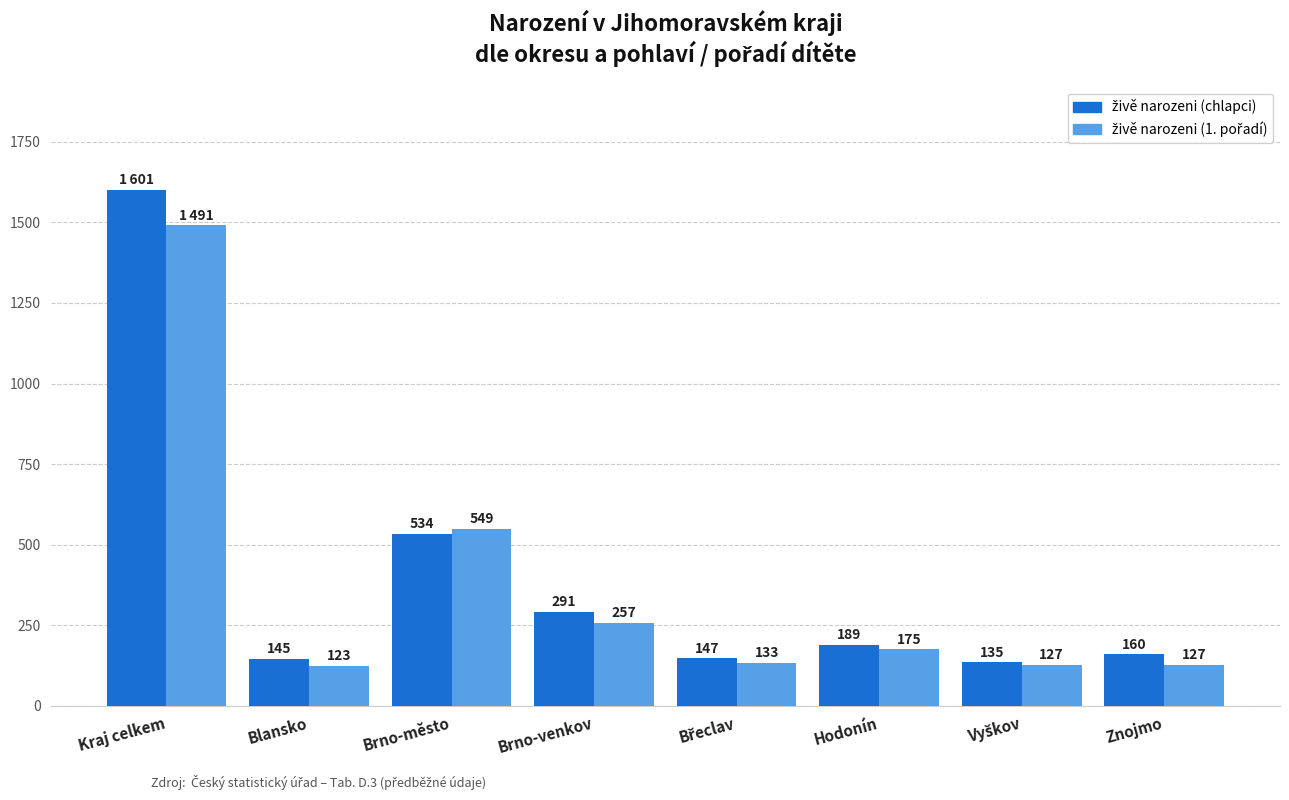

What is the minimum value shown in the chart?

123